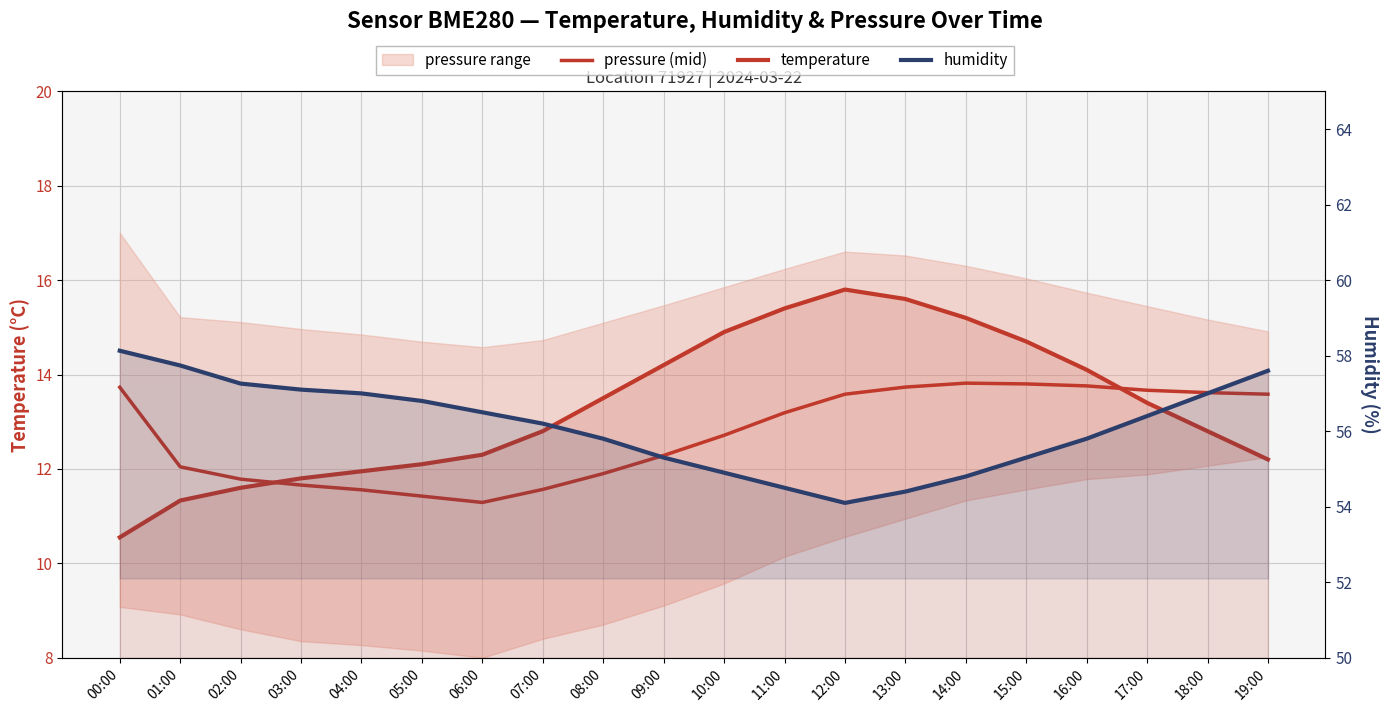

What is the difference between the maximum and second lowest values in the pressure (mid) series?

2.4